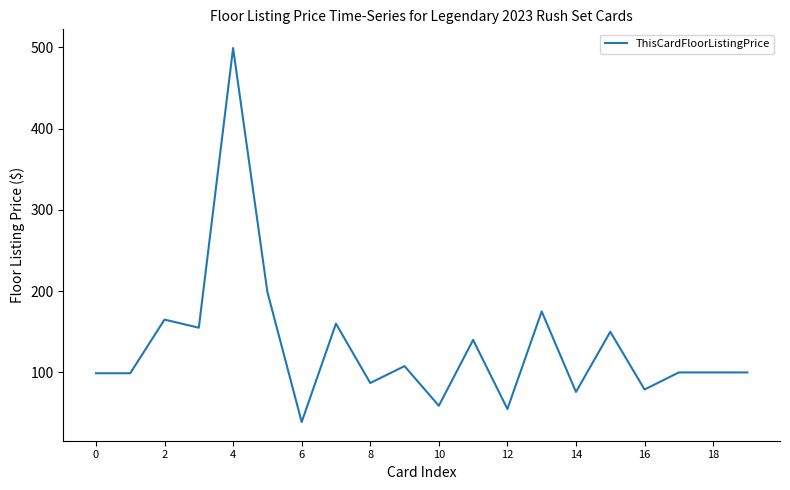

What is the greatest value displayed?

499.0